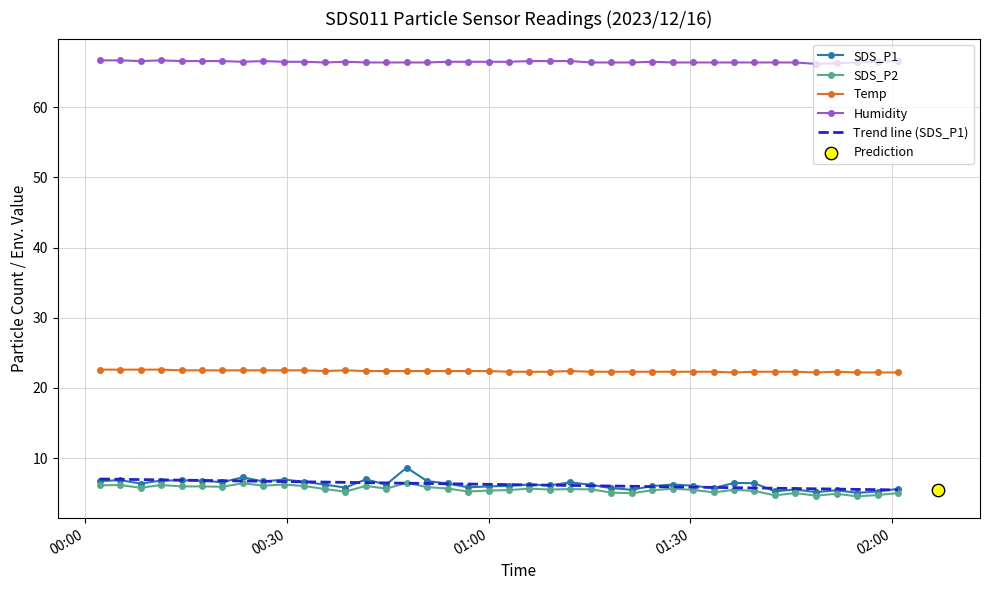

Which series reaches the maximum Y coordinate?

Humidity